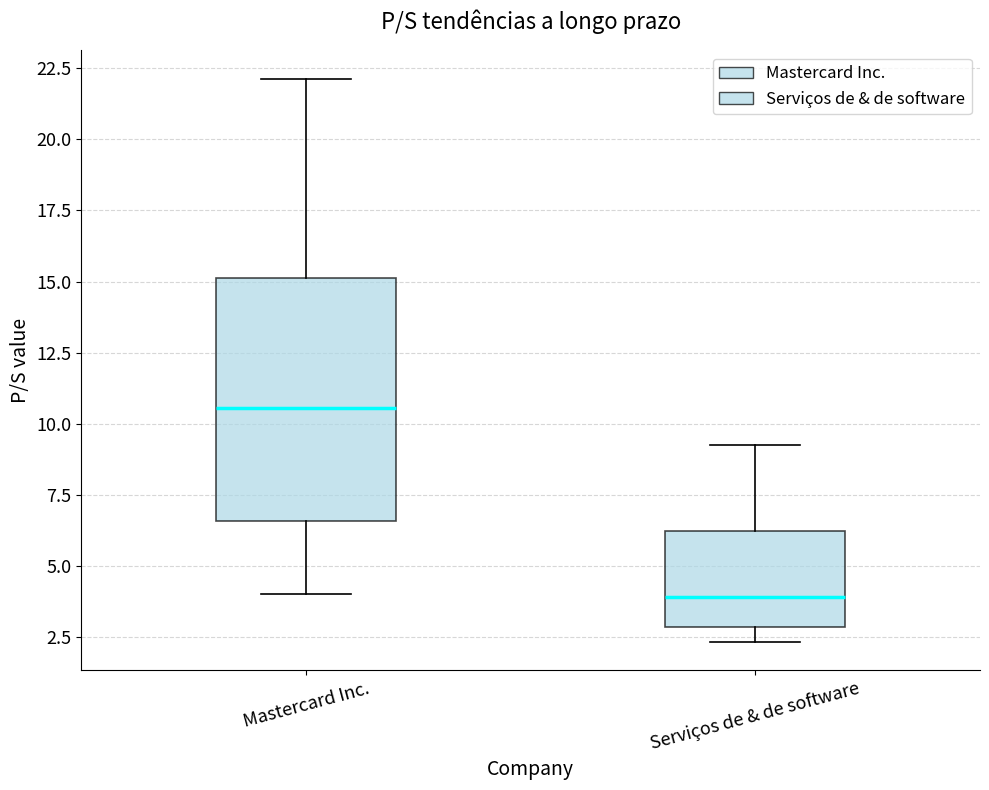

Which box has the lowest median line?

Serviços de & de software